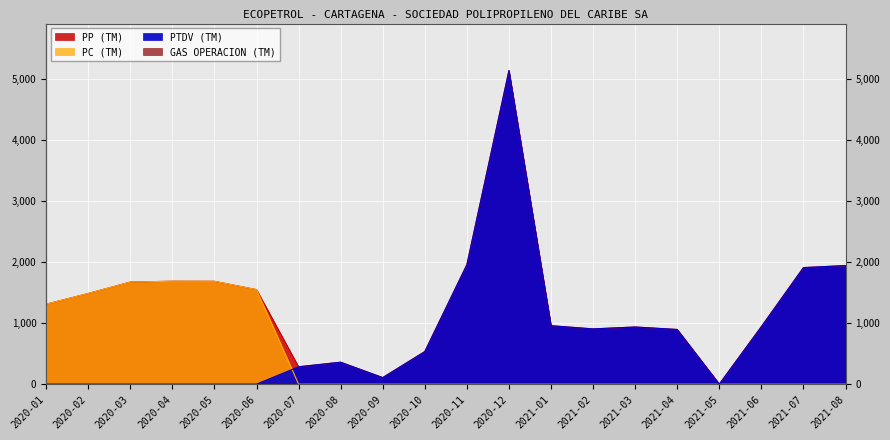

Between 2020-11 and 2021-05, which is larger?

2020-11